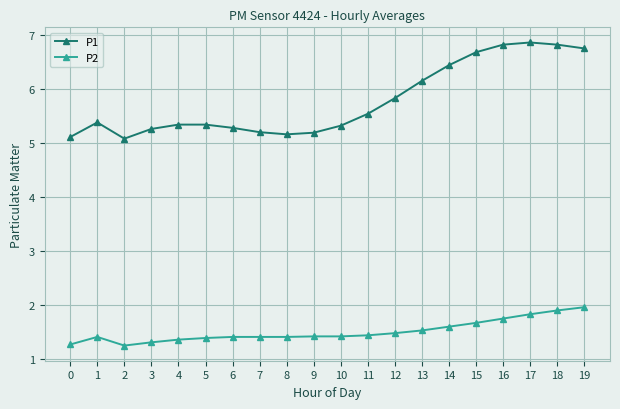

Which series has the largest total across all categories?

P1